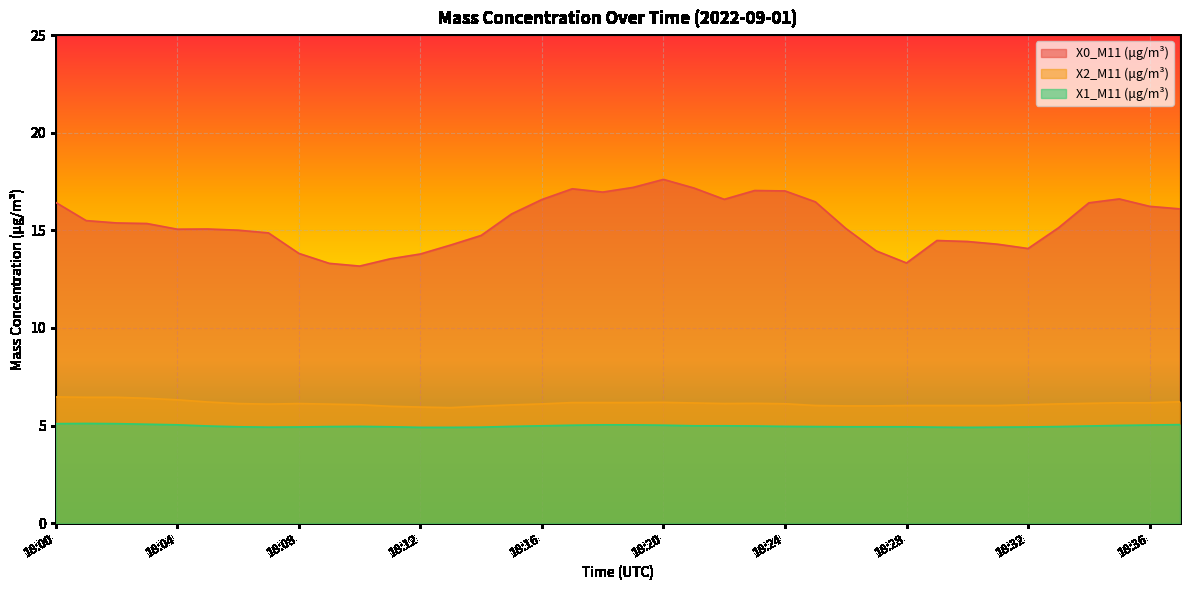

At which category is the sum across all series the highest?

18:20